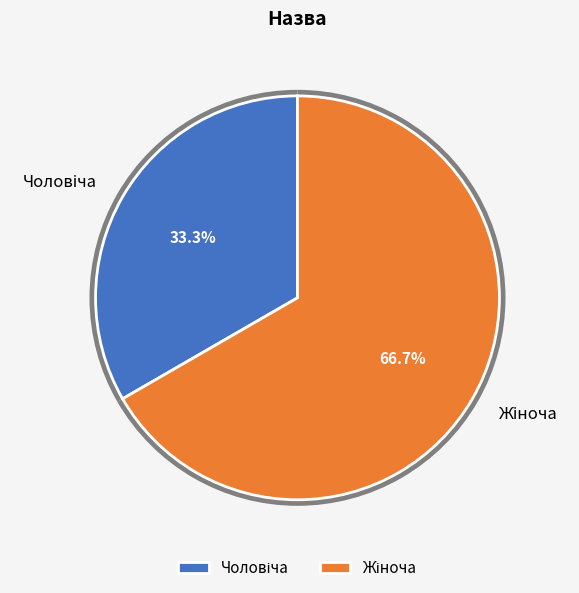

Is it true that Жіноча is 56% of the pie?

False